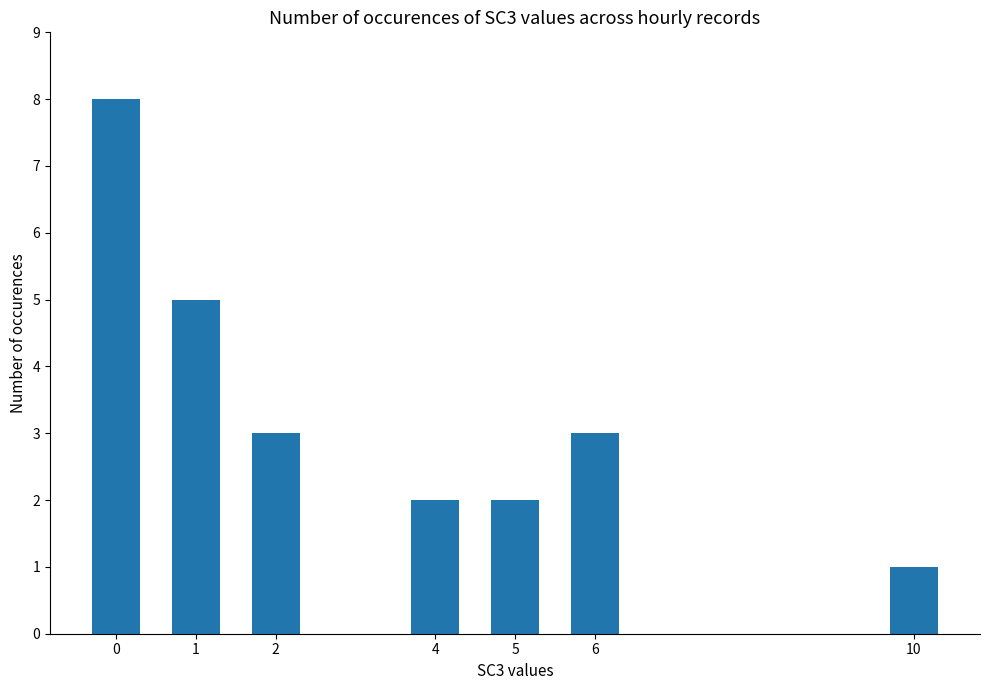

Are the bars horizontal?

No